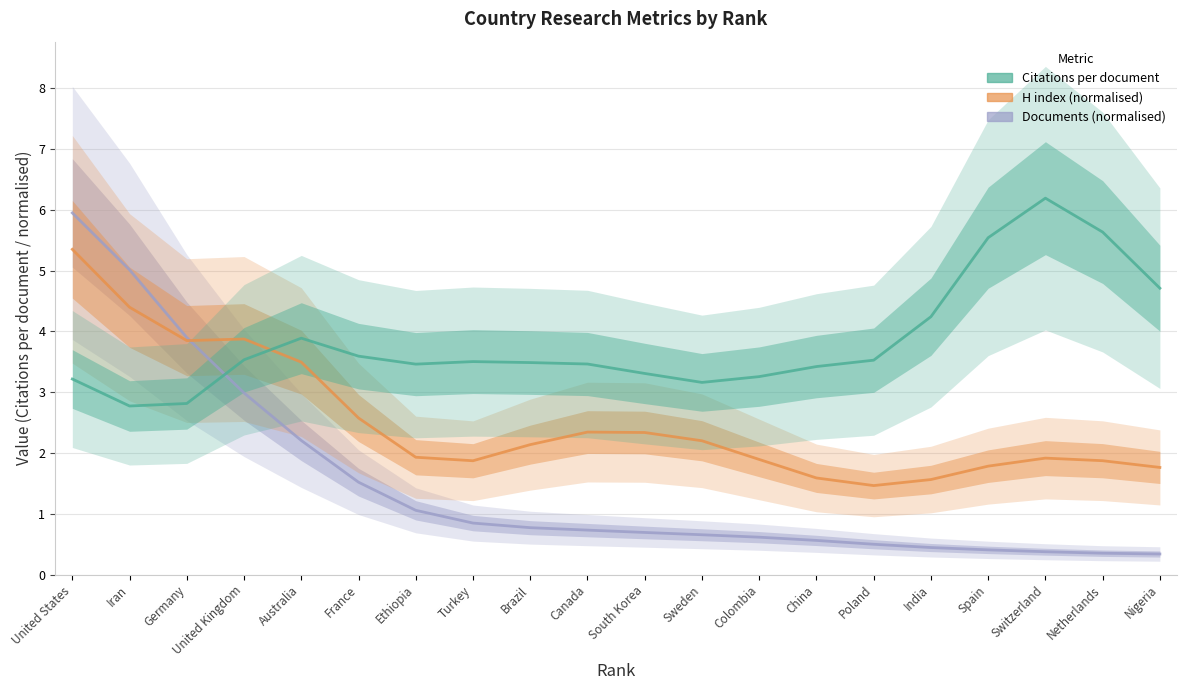

The Documents (normalised) series shows 0.5 at Netherlands. True or false?

False